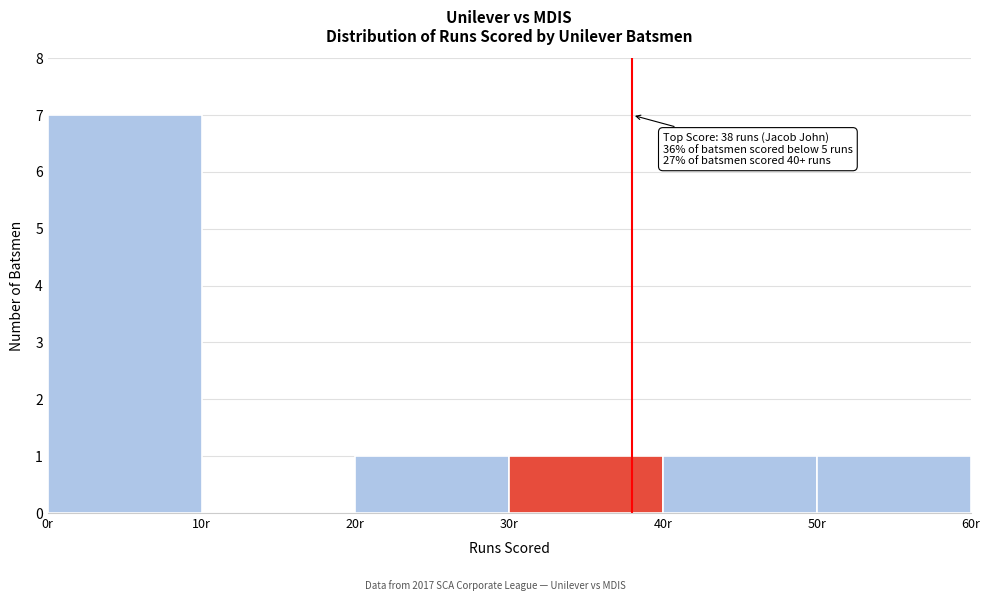

Which range on the x-axis has the tallest bar?

0 to 10